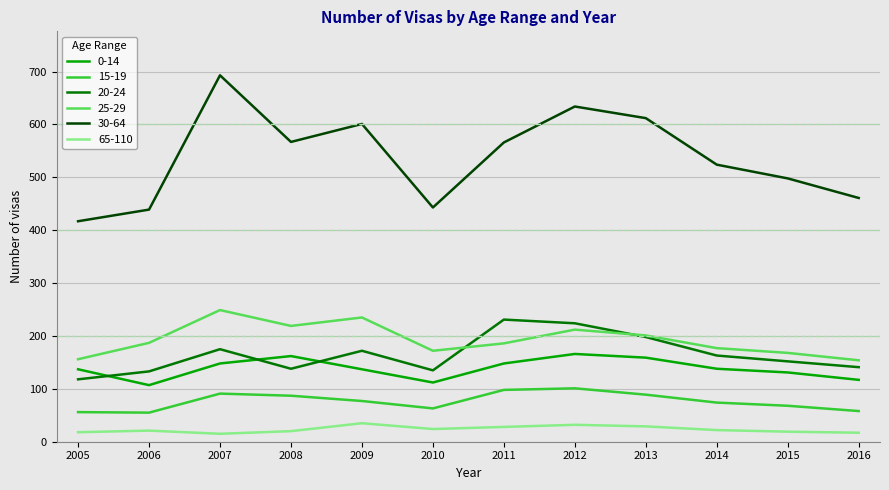

True or false: 0-14 and 15-19 intersect in this chart.

False